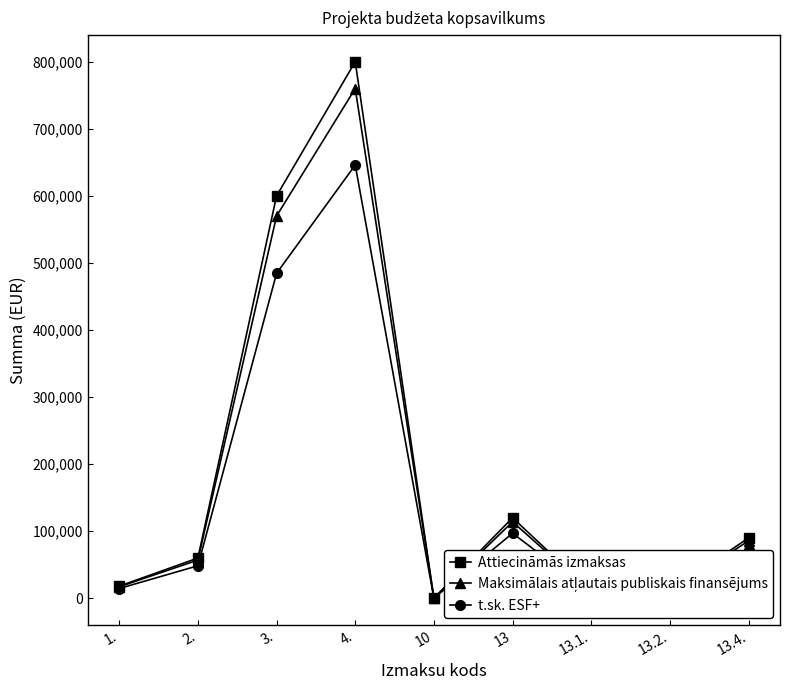

What is the difference between the second highest and second lowest values in the Attiecināmās izmaksas series?

590000.0